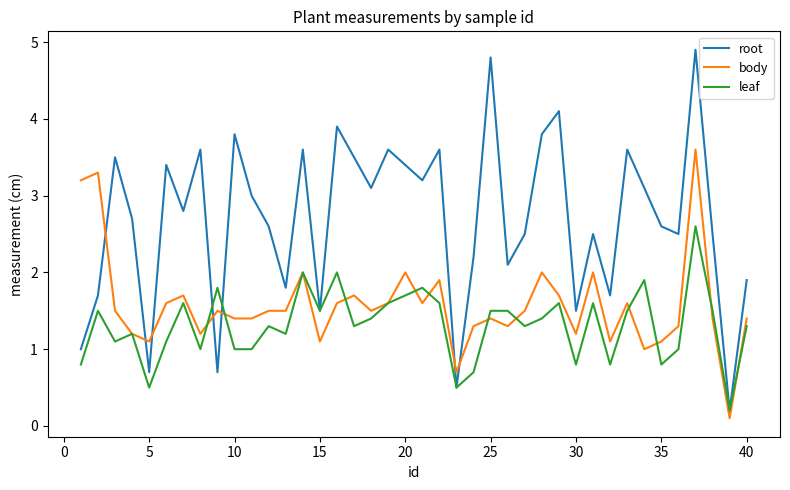

Which series has the widest spread of values?

root